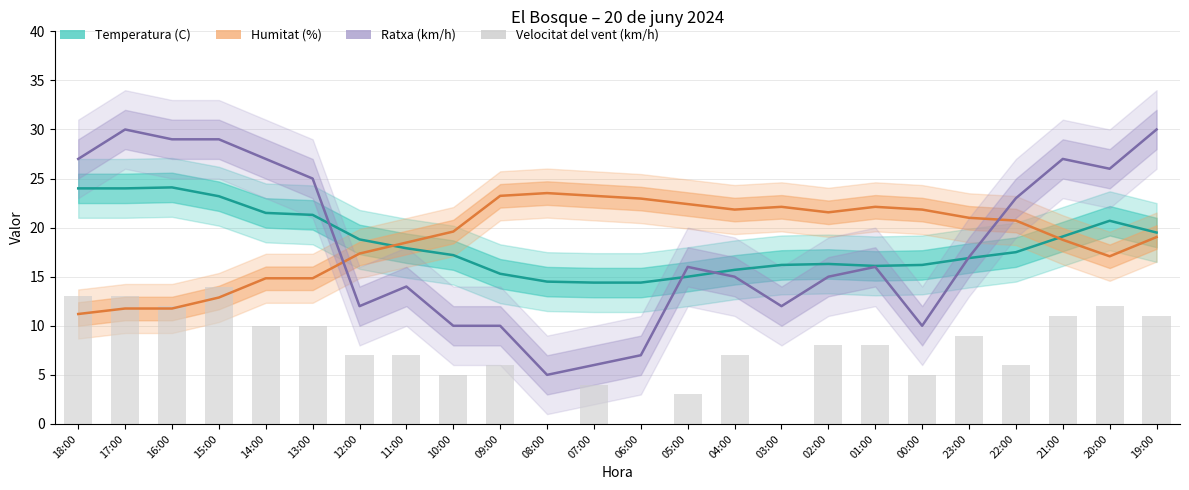

Read the Ratxa (km/h) value at 00:00.

10.0